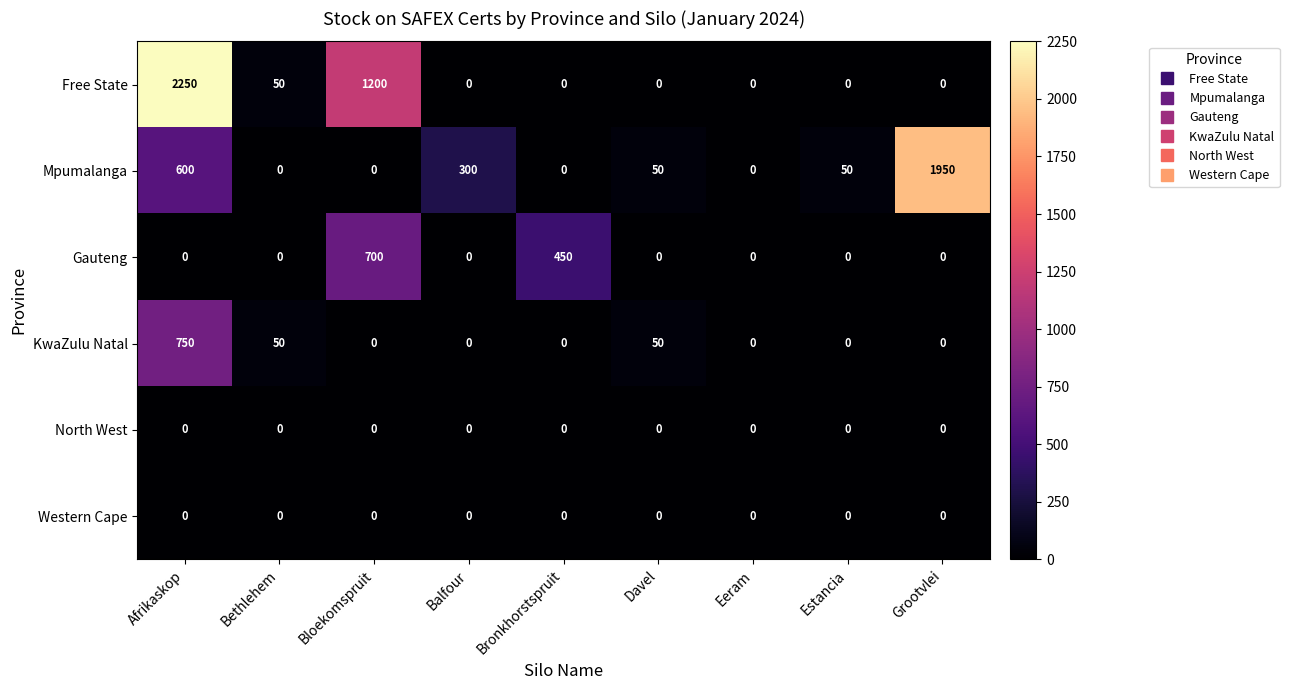

At which label is Mpumalanga closest to 975?

Afrikaskop